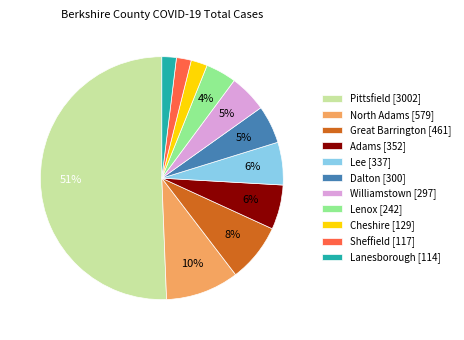

Which has a higher value, Lanesborough or Dalton?

Dalton